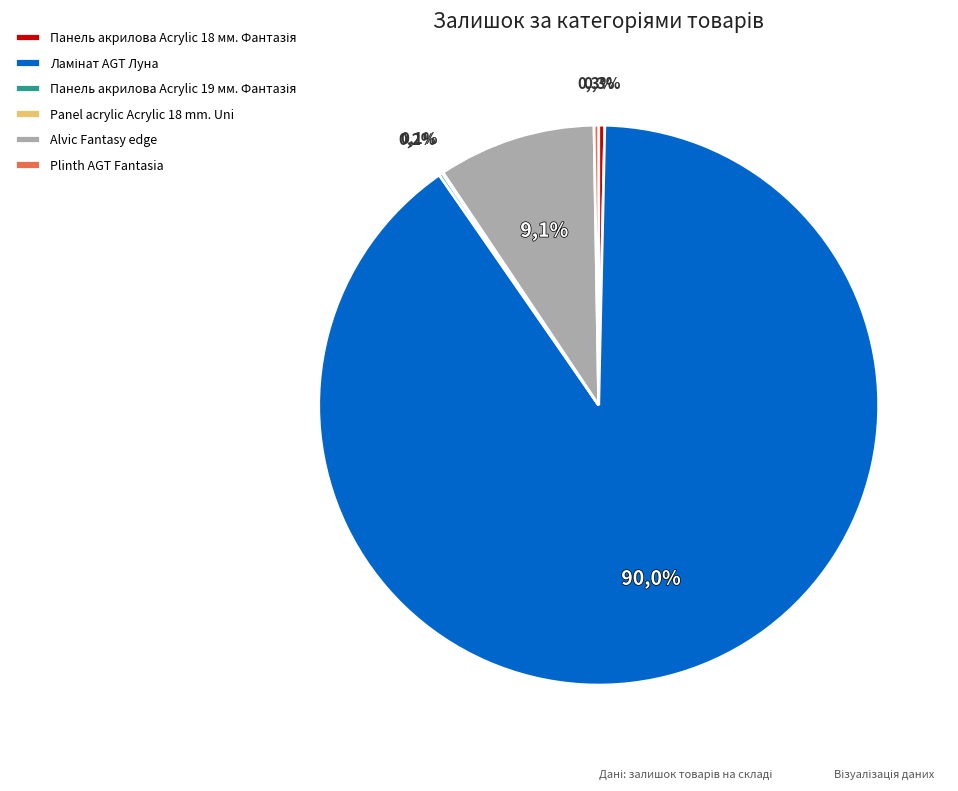

True or false: Панель акрилова Acrylic 19 мм. Фантазія accounts for 0% of the total.

True